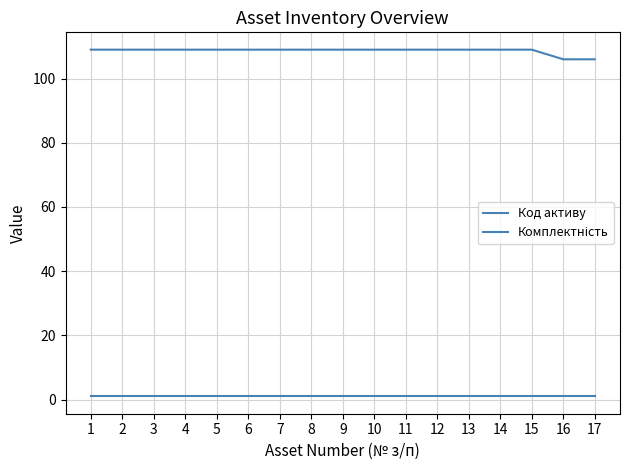

True or false: Комплектність and Код активу cross at least once.

False